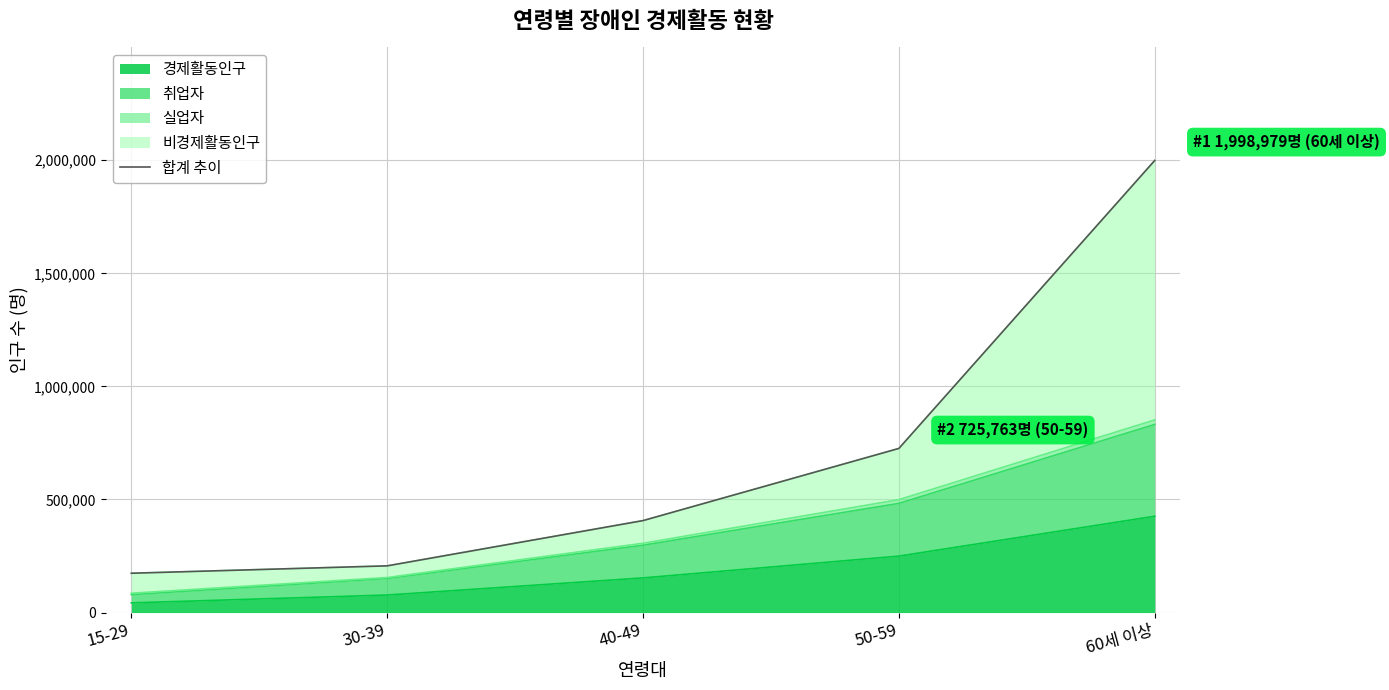

List the labels in order of value, smallest first.

15-29, 30-39, 40-49, 50-59, 60세 이상